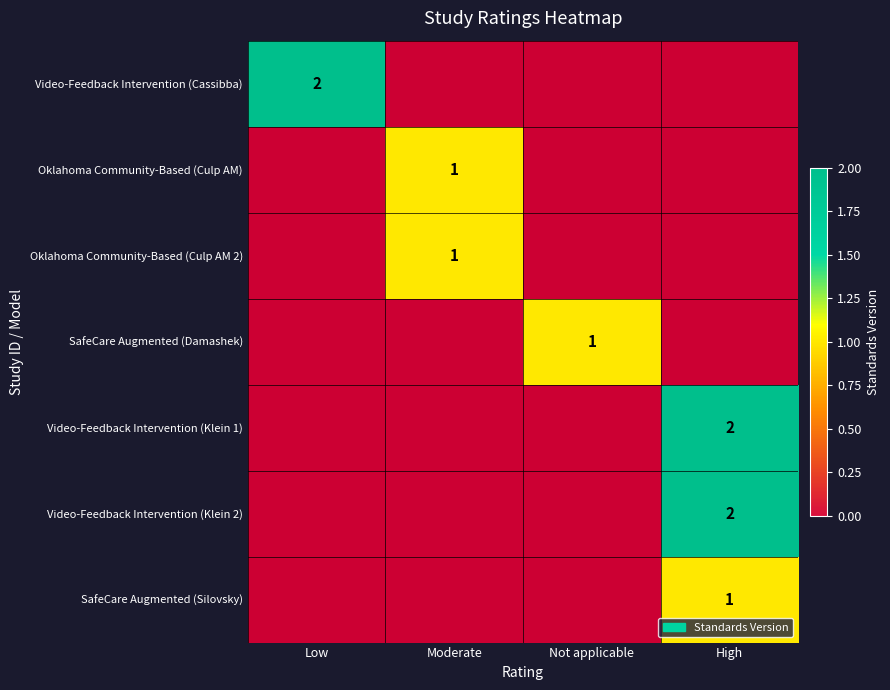

Count the number of data series in this chart.

7